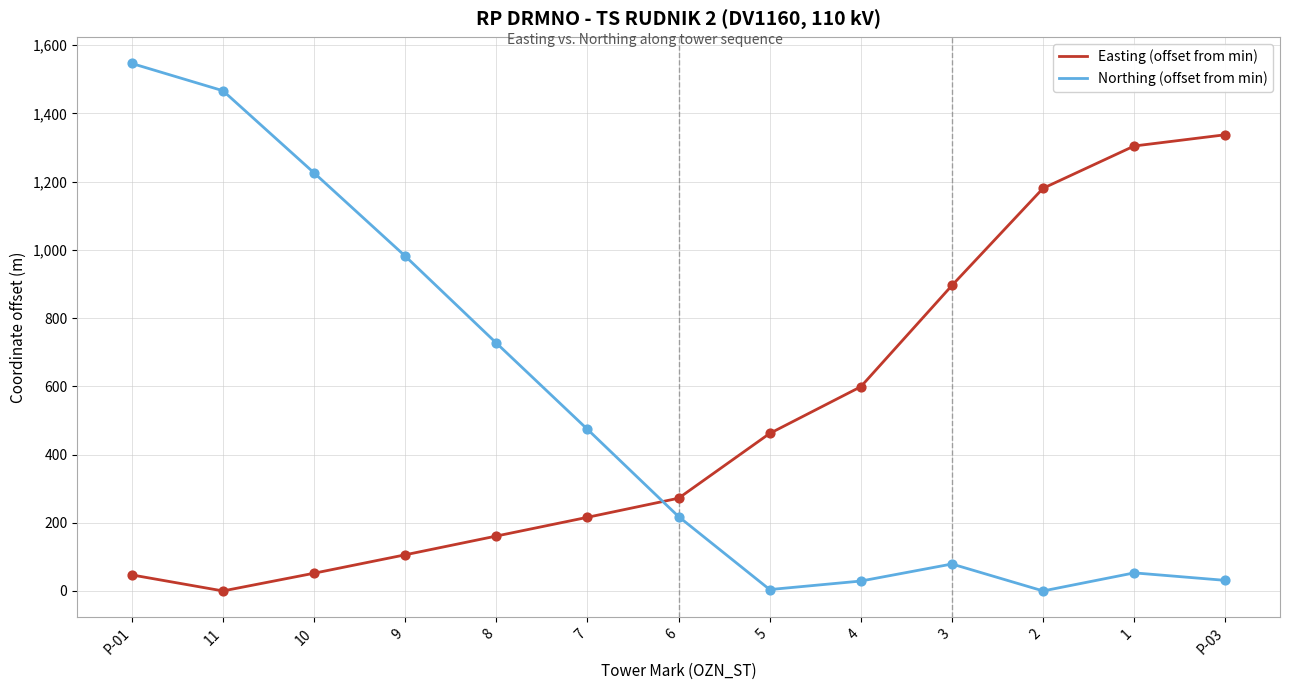

What is the spread (max minus min) of values at 7?

258.0